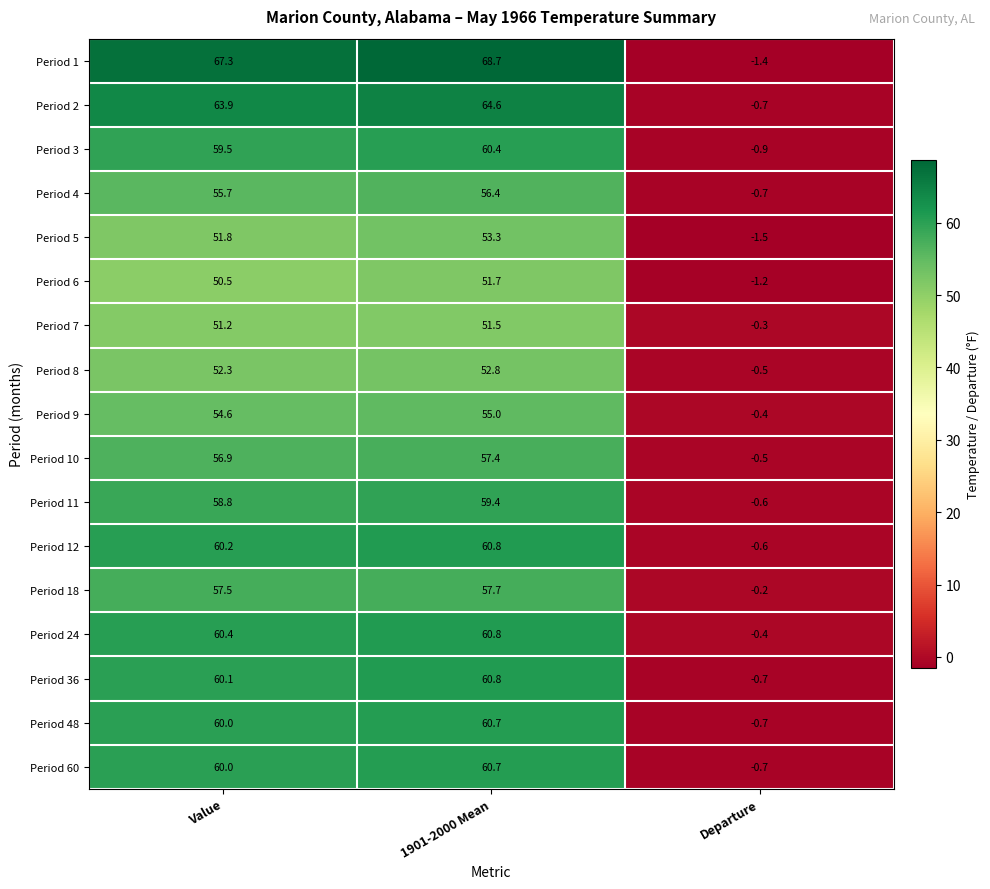

What is the sum of all Period 48 values?

120.0